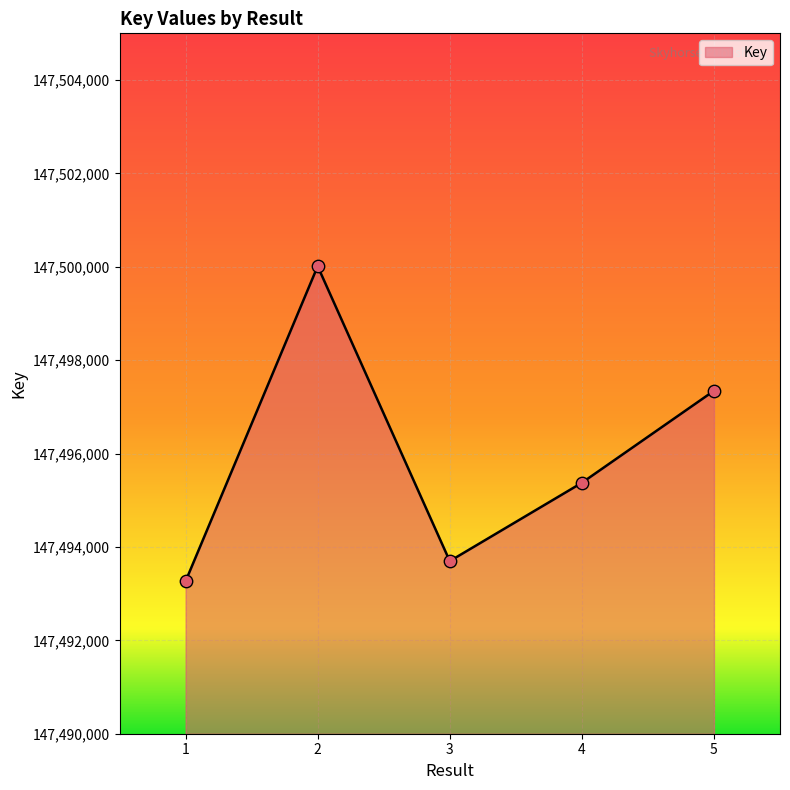

Approximately how many times larger is the value at 4 compared to 5?

1.0